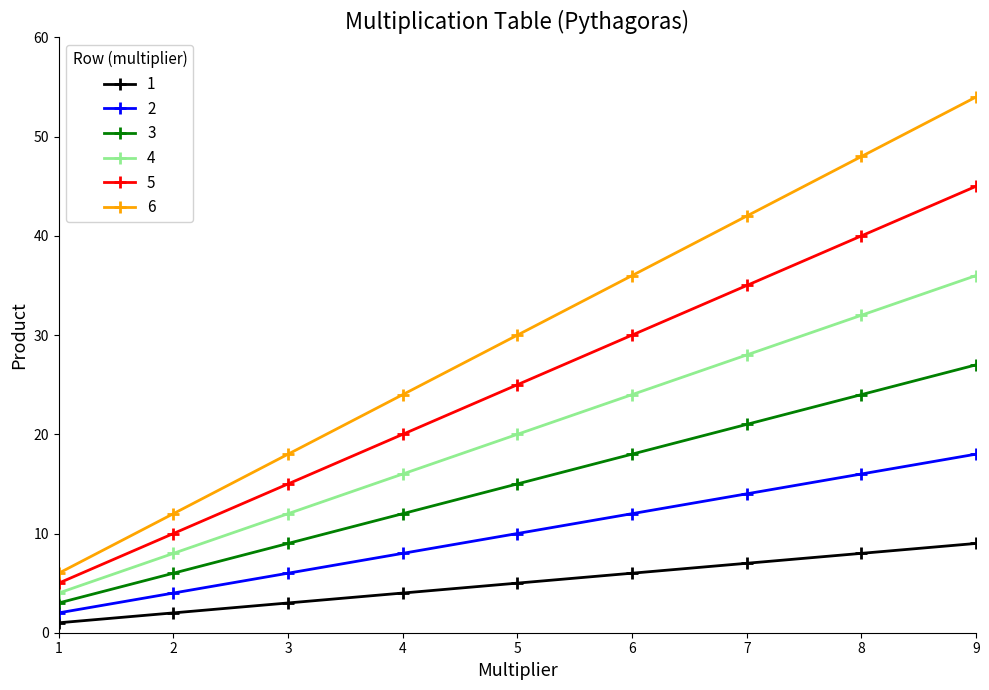

What is the difference between the 5 values at 8 and 6?

10